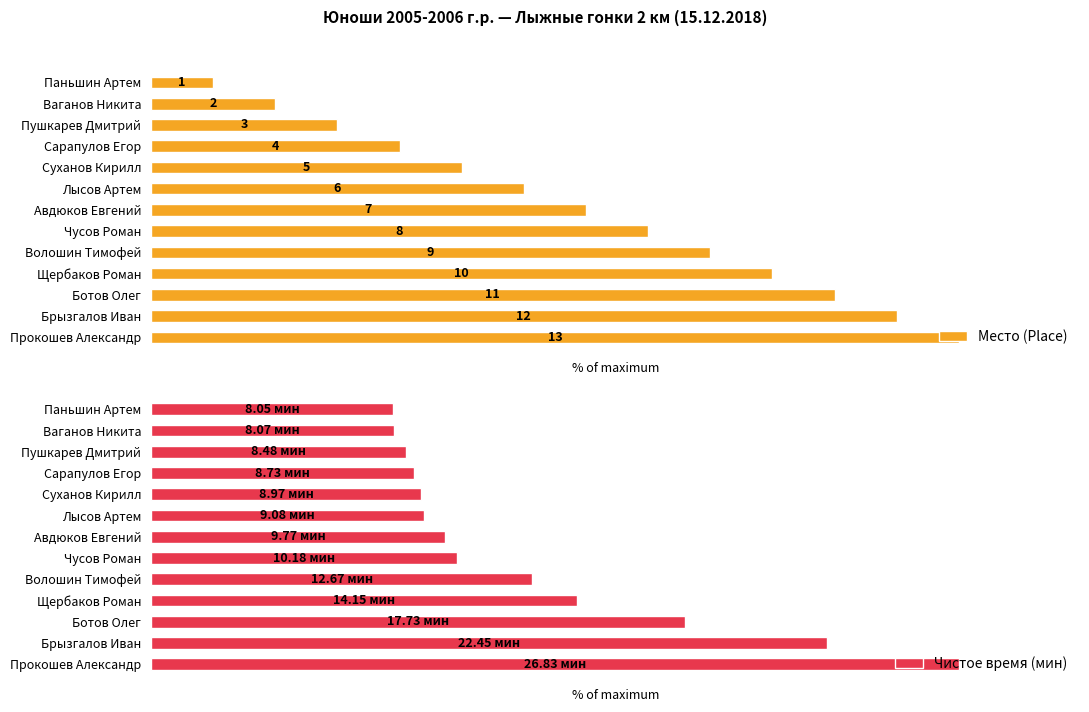

The Место (Place) series shows 17.9 at Щербаков Роман. True or false?

False